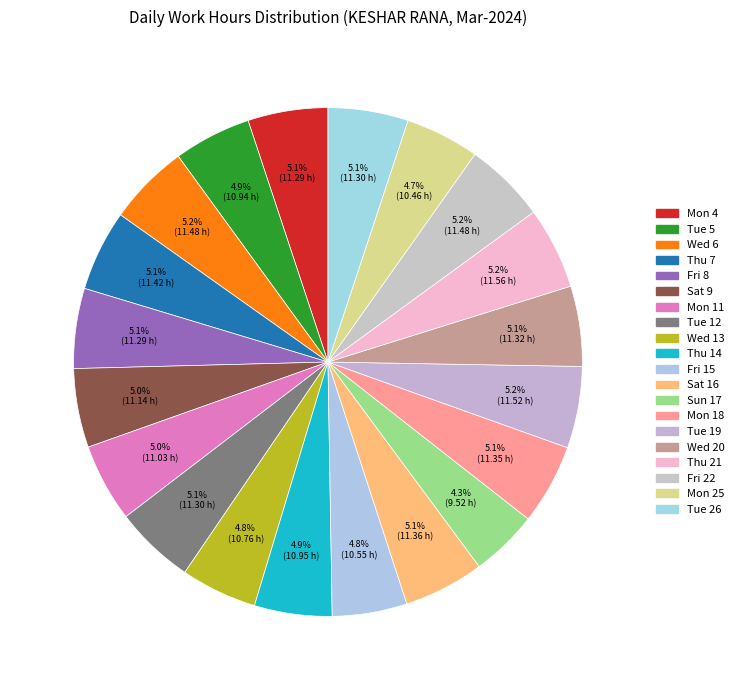

What is the smallest slice in the pie chart?

Sun 17